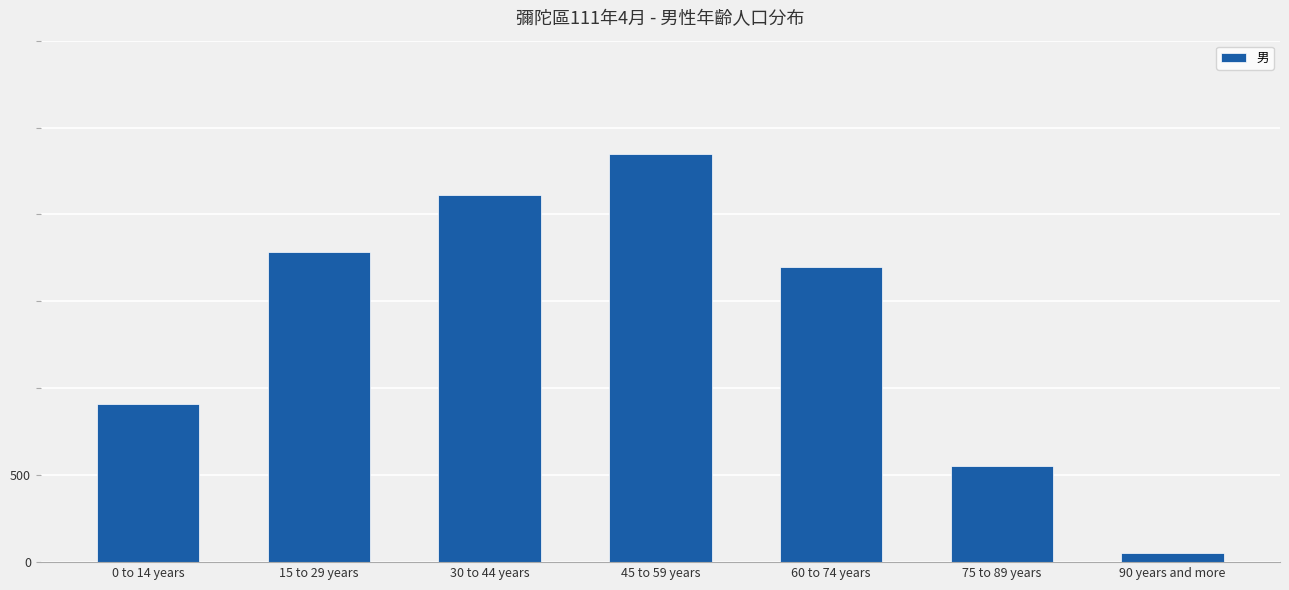

Does the chart contain any negative values?

No